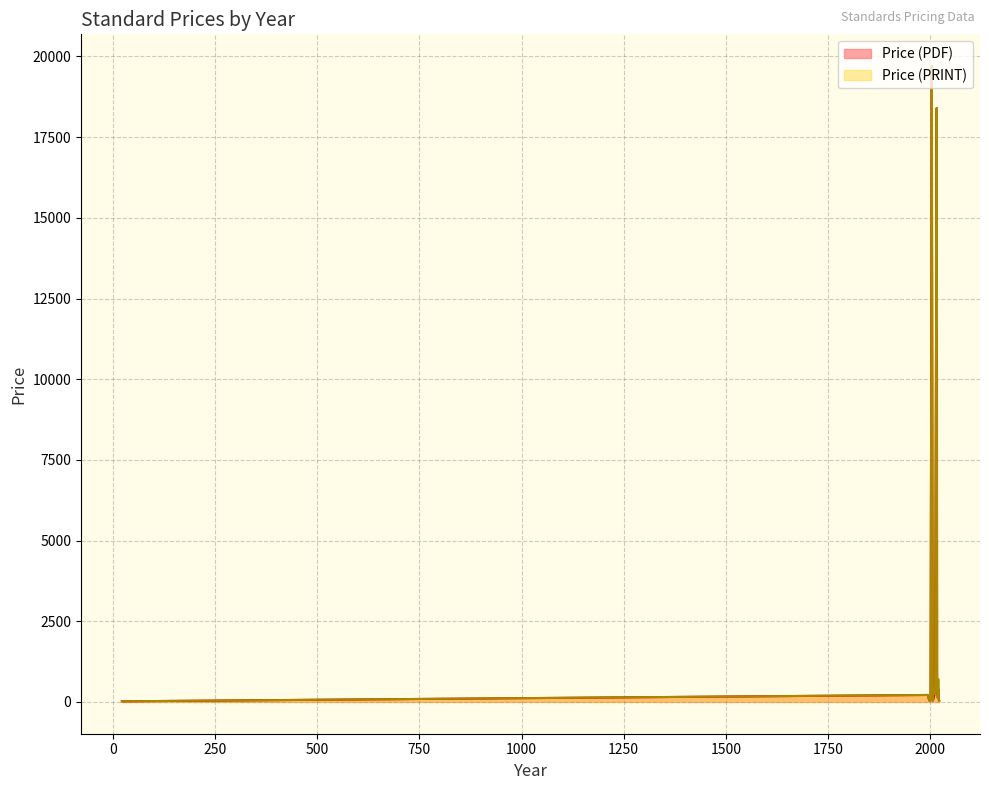

What is the approximate value of Price (PDF) at 2020, to the nearest 100?

100